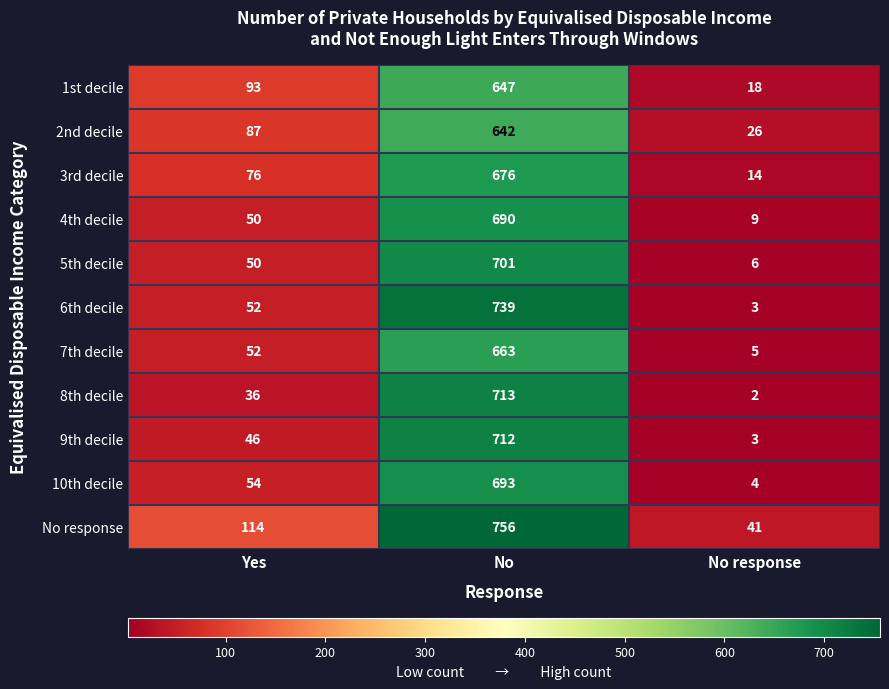

What is the lowest value of the 10th decile series?

4